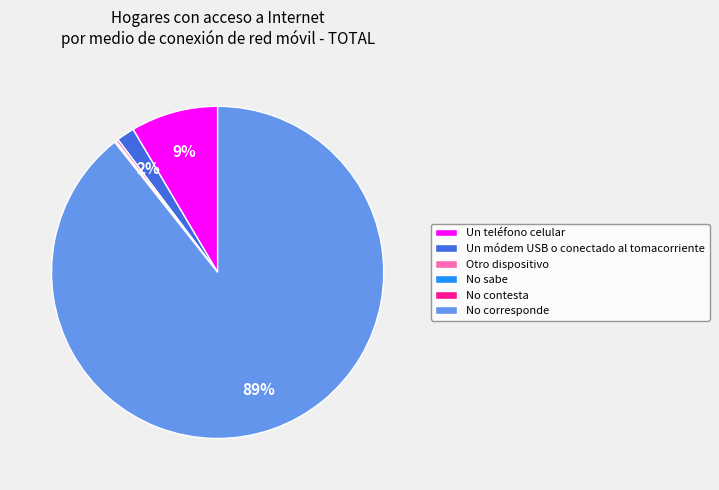

To the nearest percent, what portion does No corresponde represent?

89%